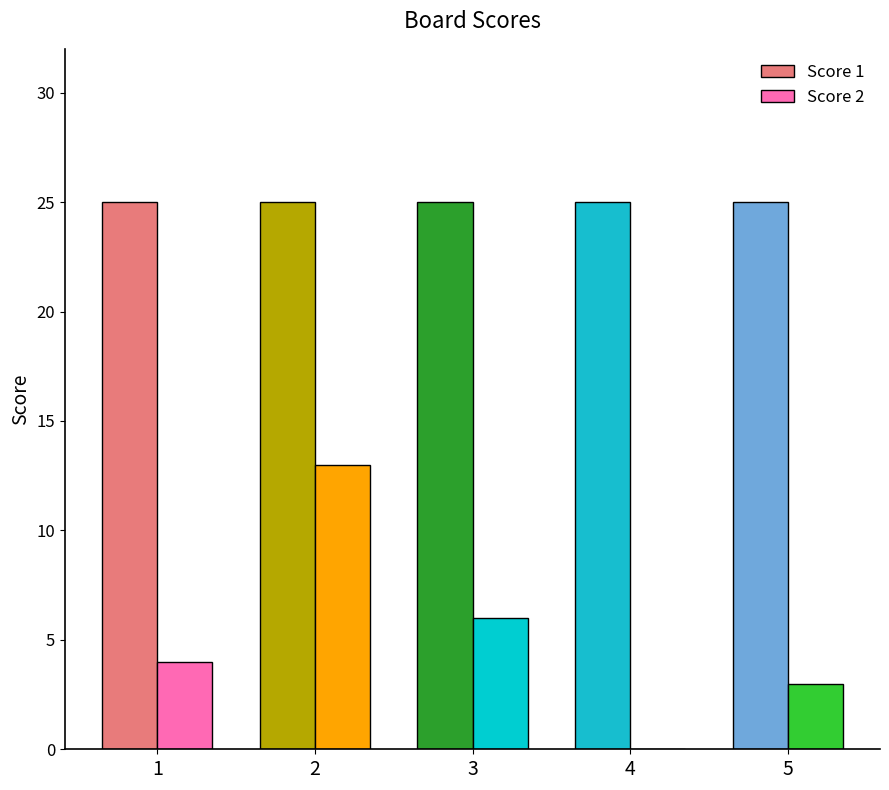

Between 2 and 3, which series saw the biggest shift?

Score 2